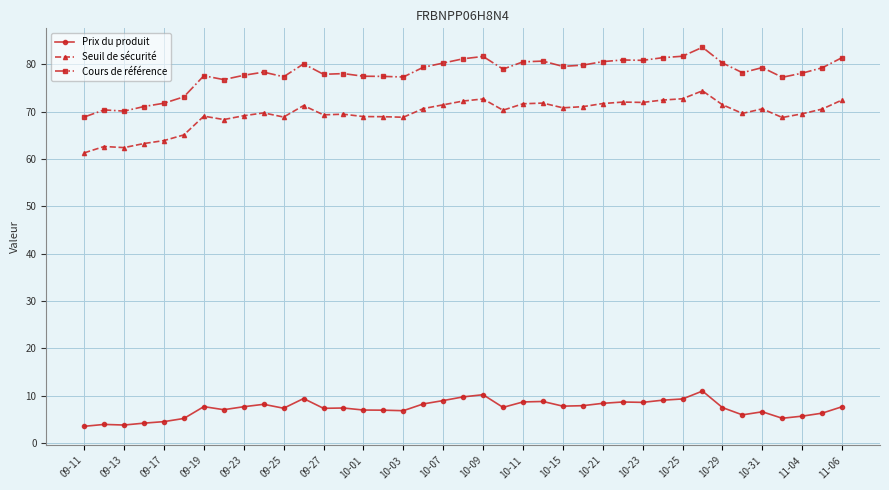

Which series has the largest range (max minus min)?

Cours de référence